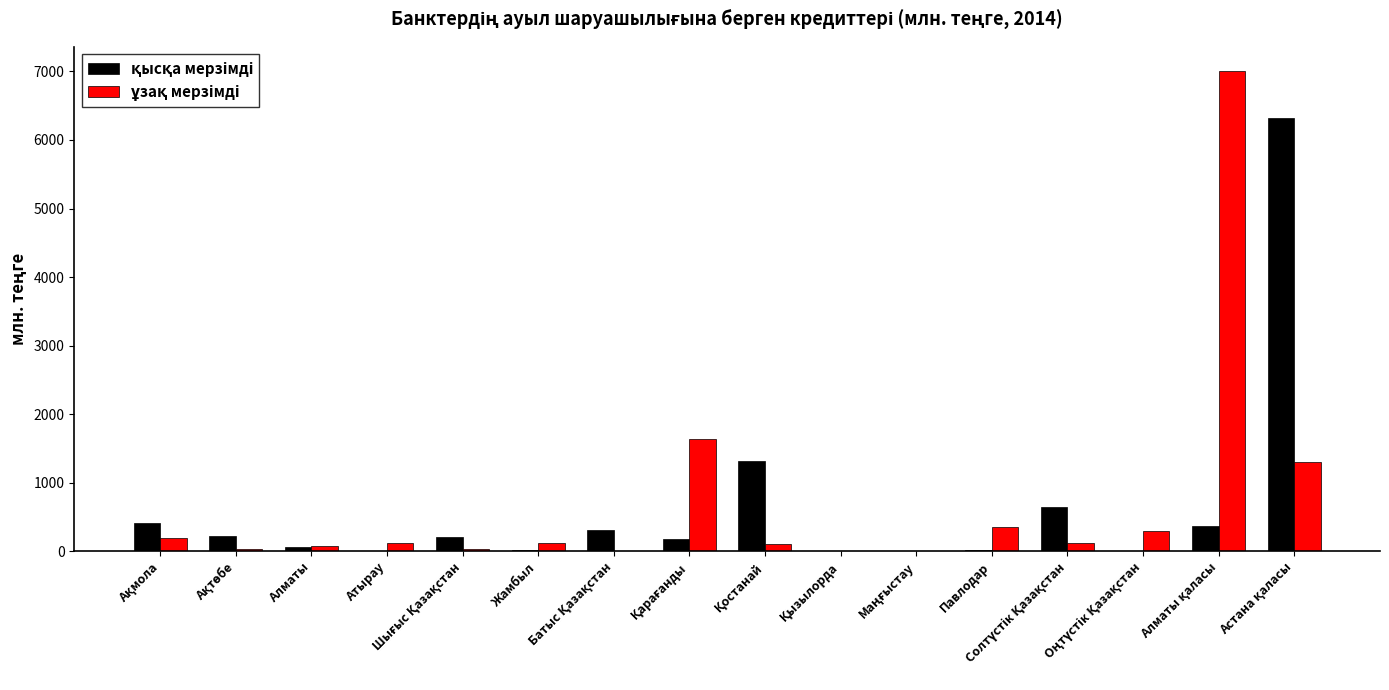

How many data points does each series have?

16